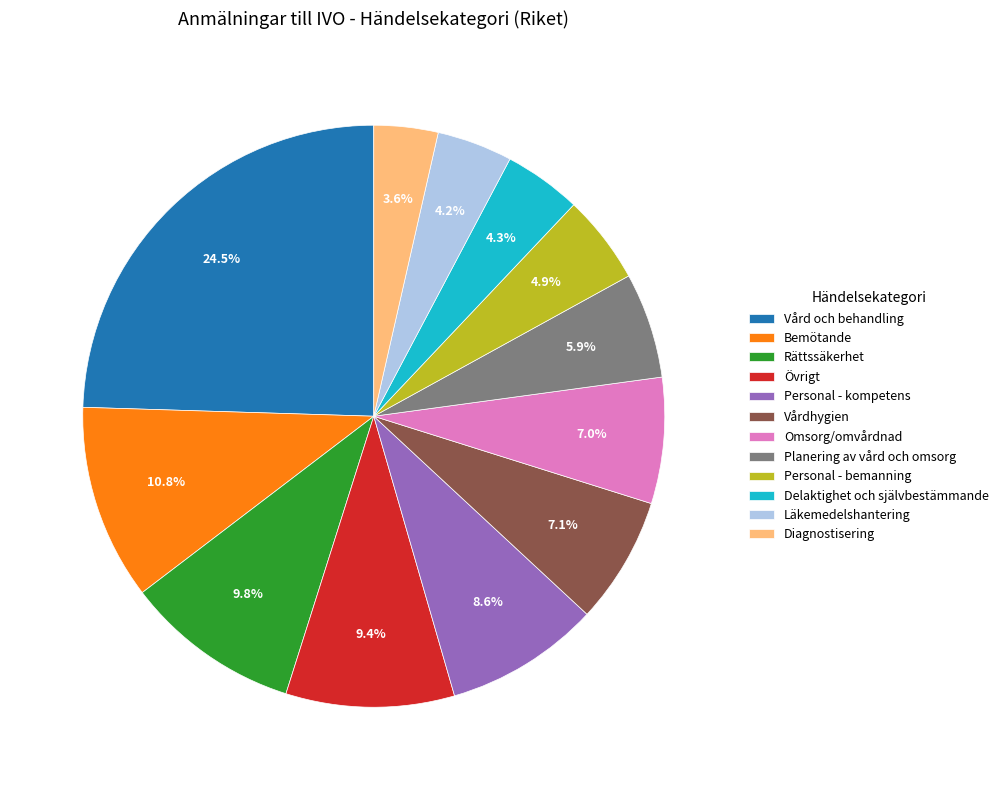

To the nearest percent, what is the difference between the Övrigt and Personal - kompetens slice percentages?

1%